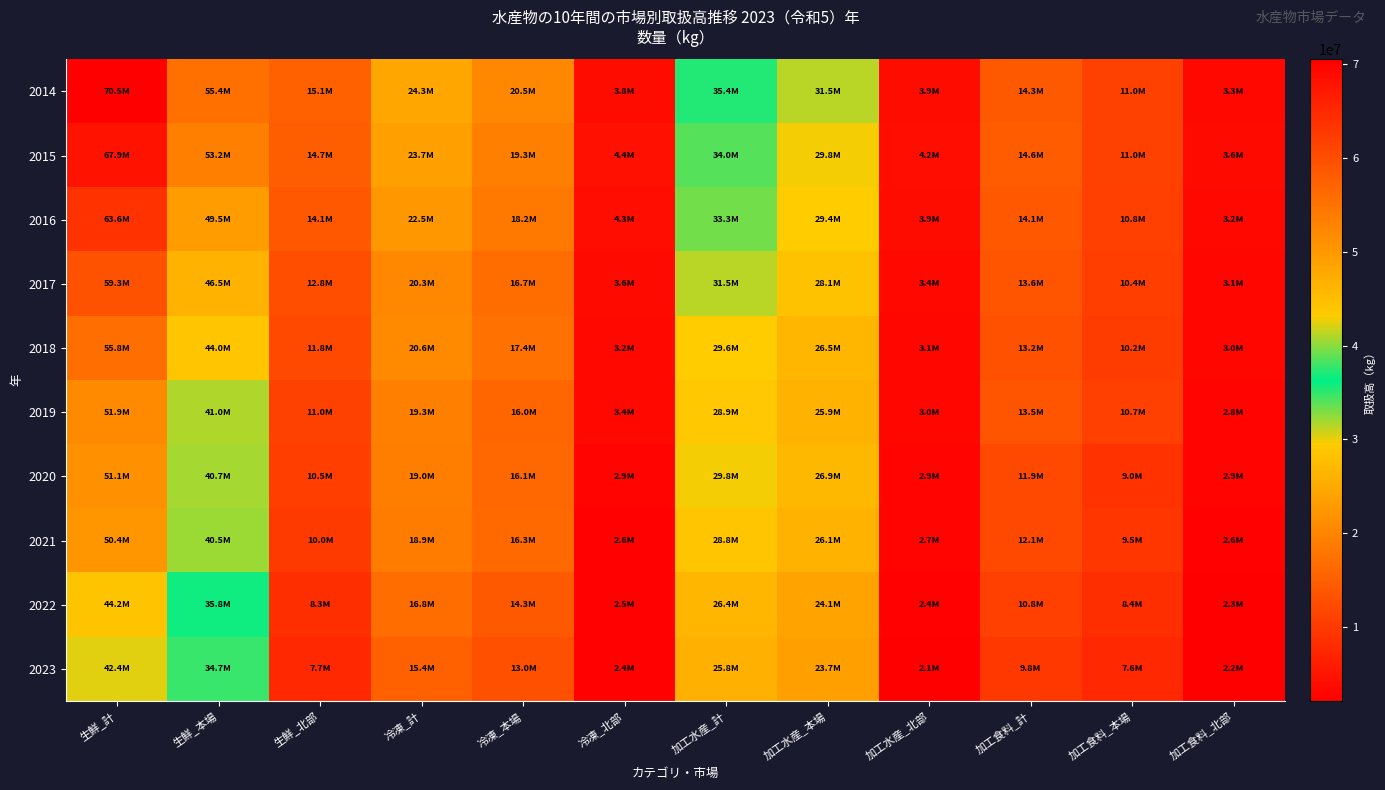

Which has a higher value, 冷凍_北部 or 加工水産_北部?

加工水産_北部